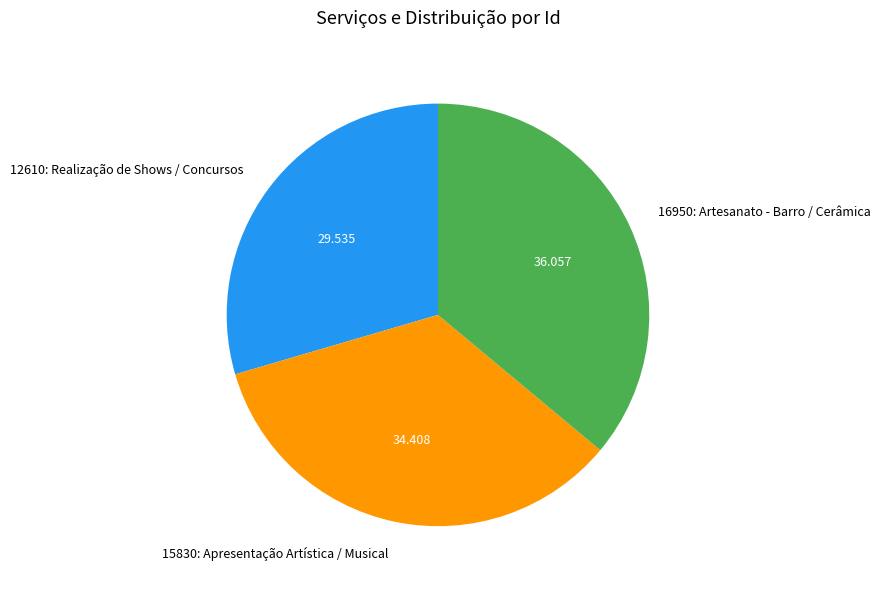

Do 15830: Apresentação Artística / Musical and 12610: Realização de Shows / Concursos together represent more than half of the pie?

Yes